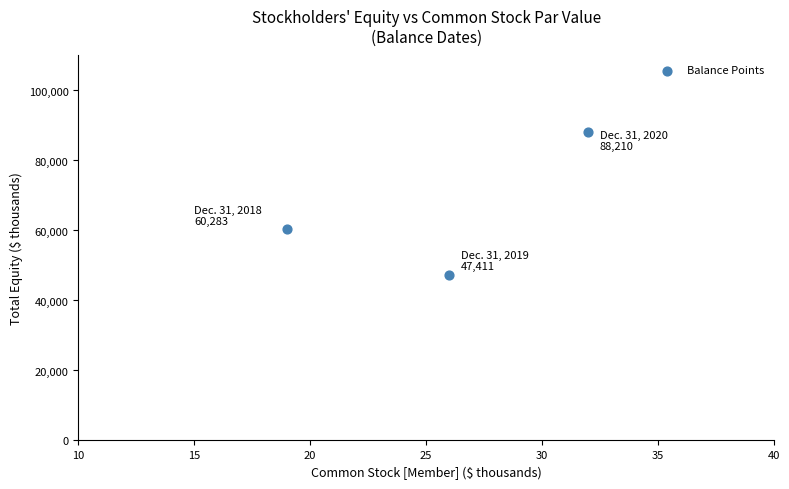

What Y value in the scatter plot is closest to 67810?

60283